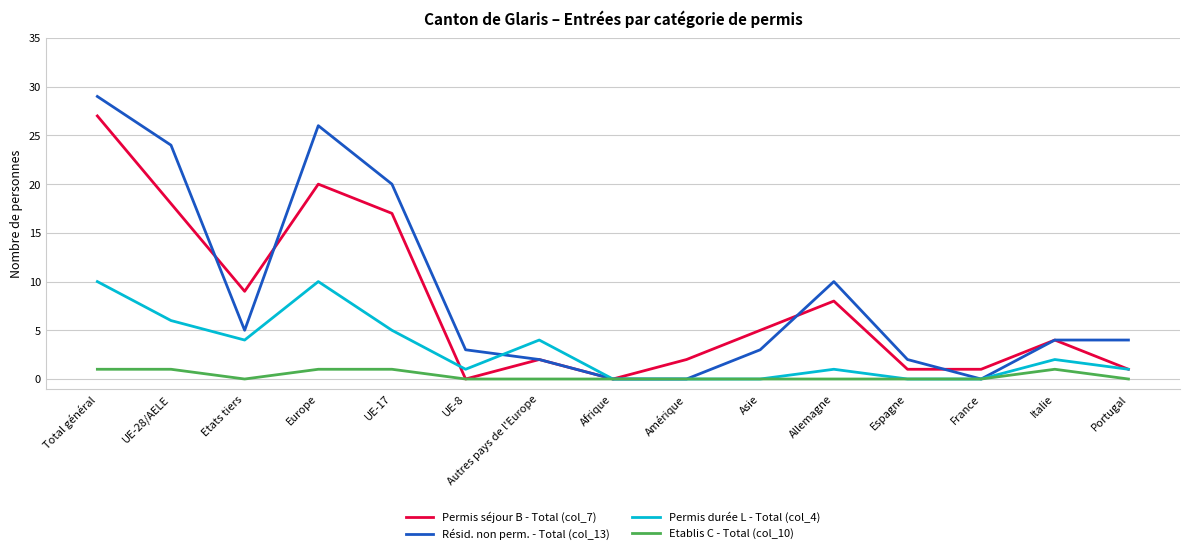

What is the difference between the Résid. non perm. - Total (col_13) values at Italie and UE-17?

16